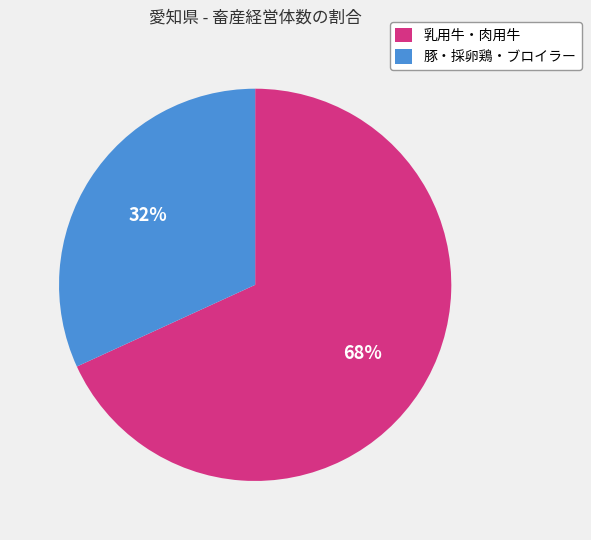

What is the largest slice in the pie chart?

乳用牛・肉用牛